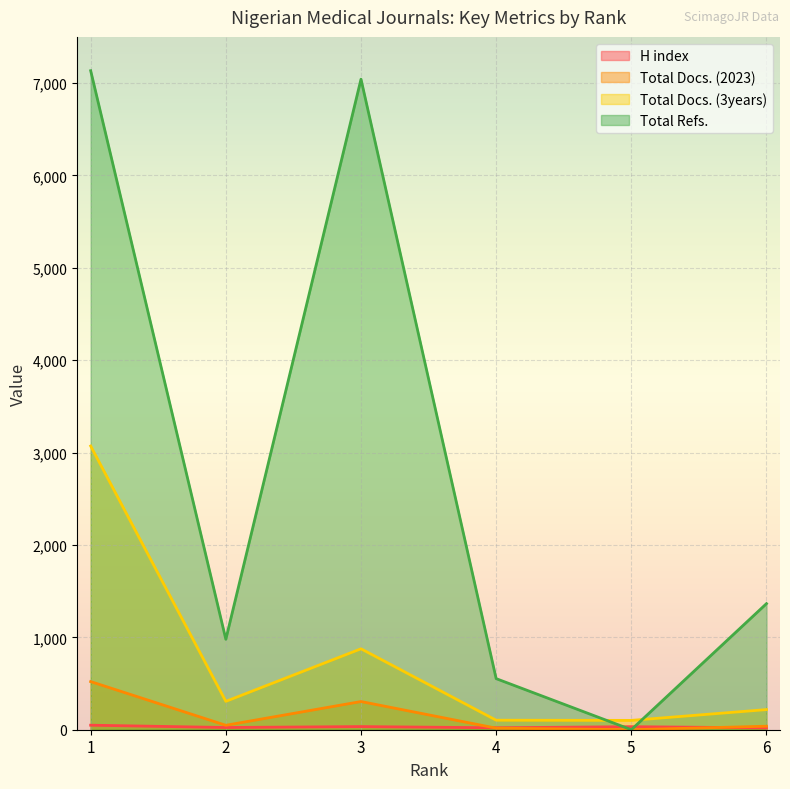

Does the chart display data point markers on the line(s)?

No